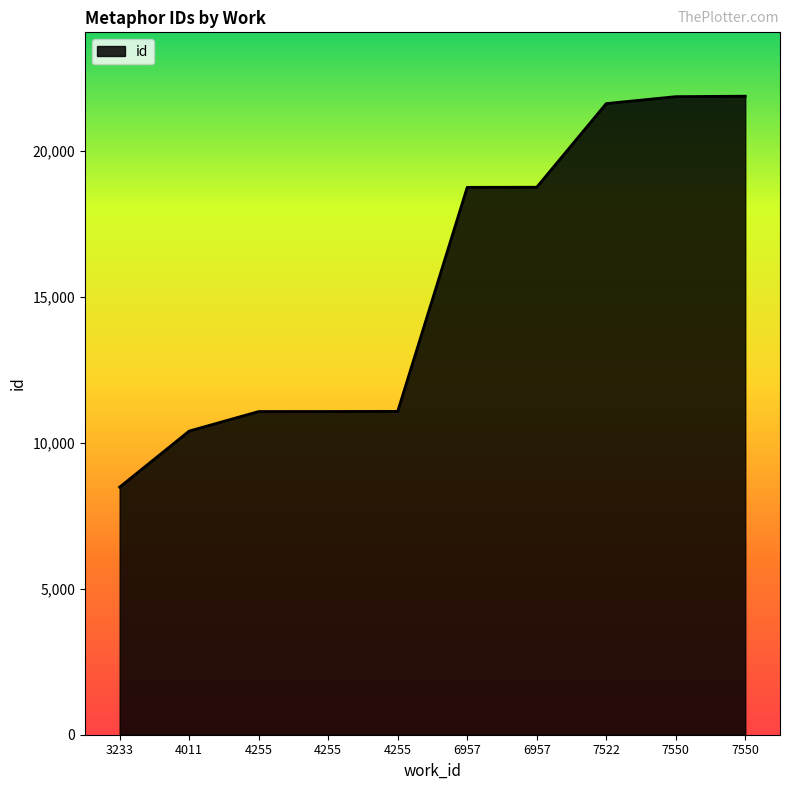

List the labels in order of value, largest first.

7550, 7550, 7522, 6957, 6957, 4255, 4255, 4255, 4011, 3233